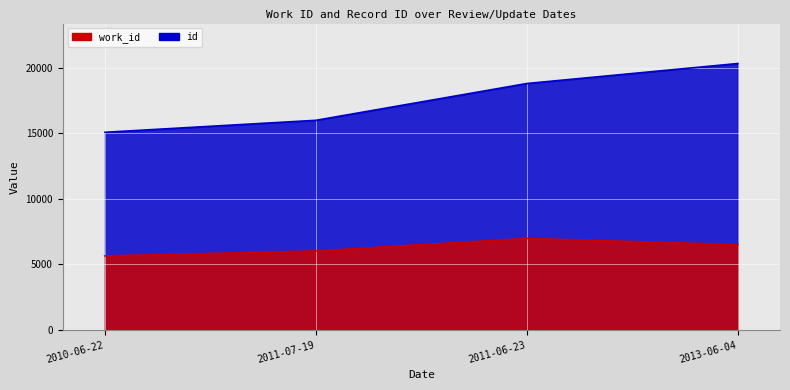

What position from the right is 2011-06-23?

2